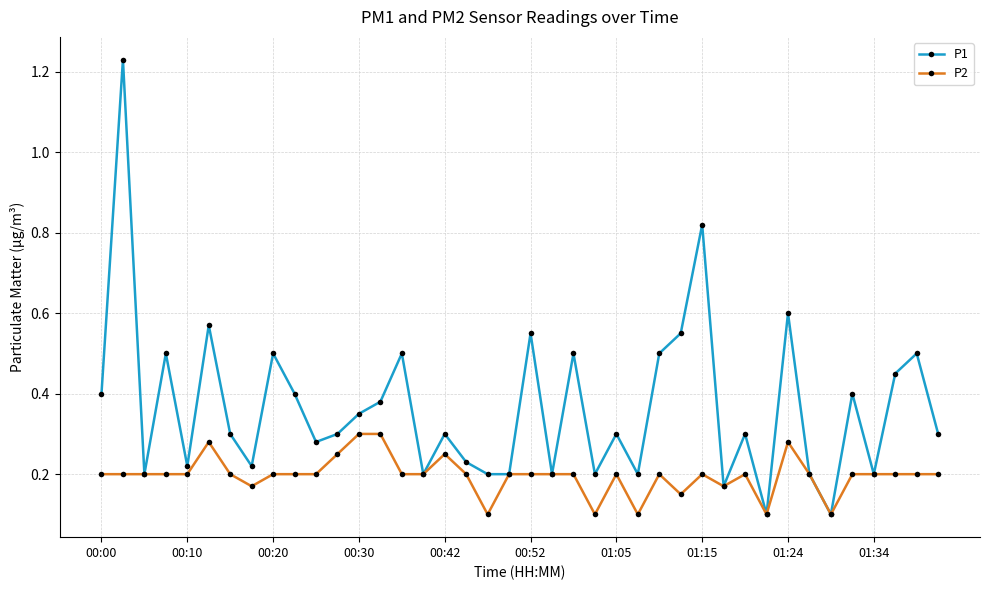

In P1, how many points are higher than both neighbors (excluding endpoints)?

14